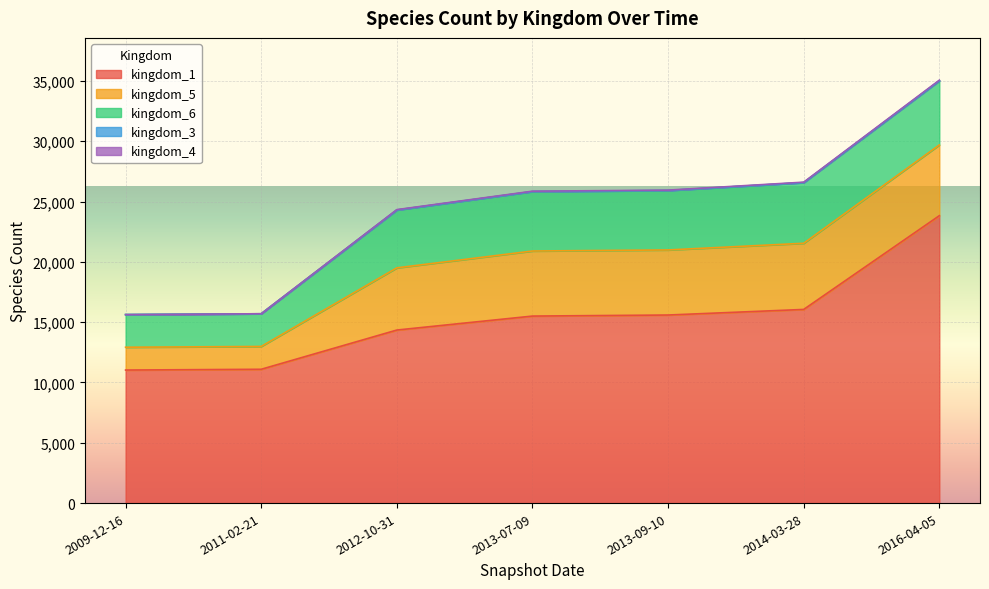

Which has a higher value, 2014-03-28 or 2012-10-31?

2014-03-28